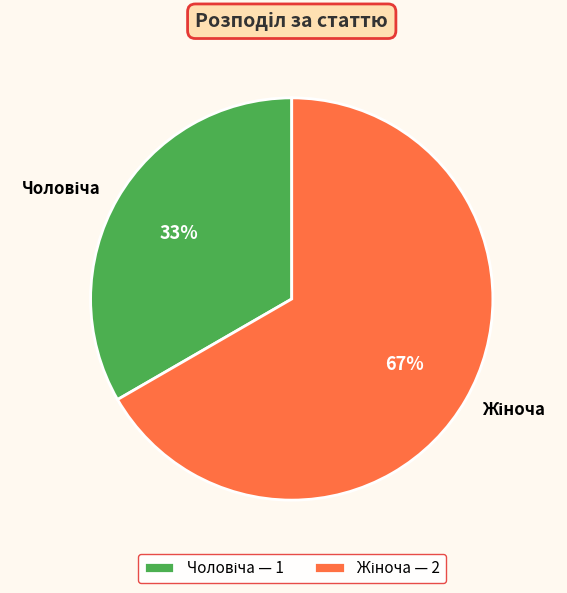

Does any single category account for the majority?

Yes